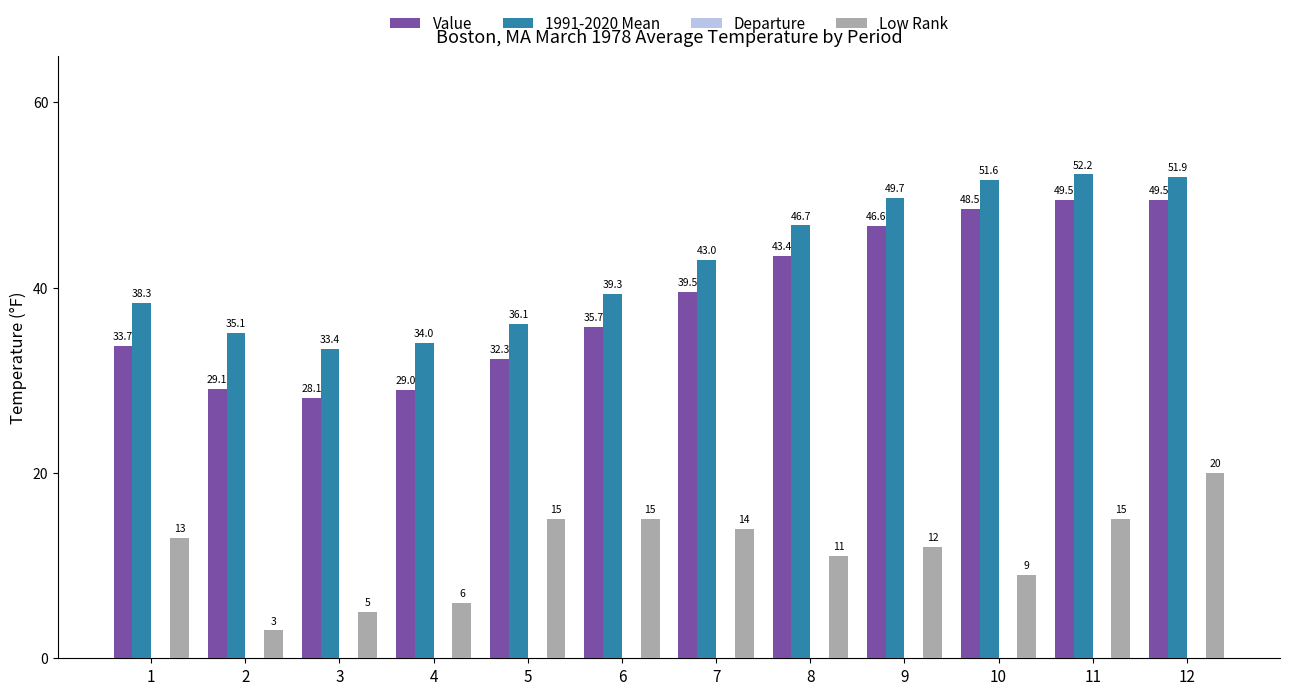

How many data points does each series have?

12